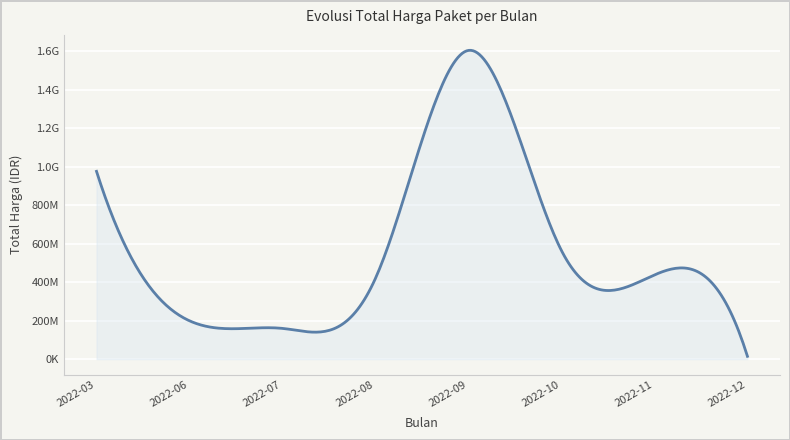

Does the chart display data point markers on the line(s)?

No